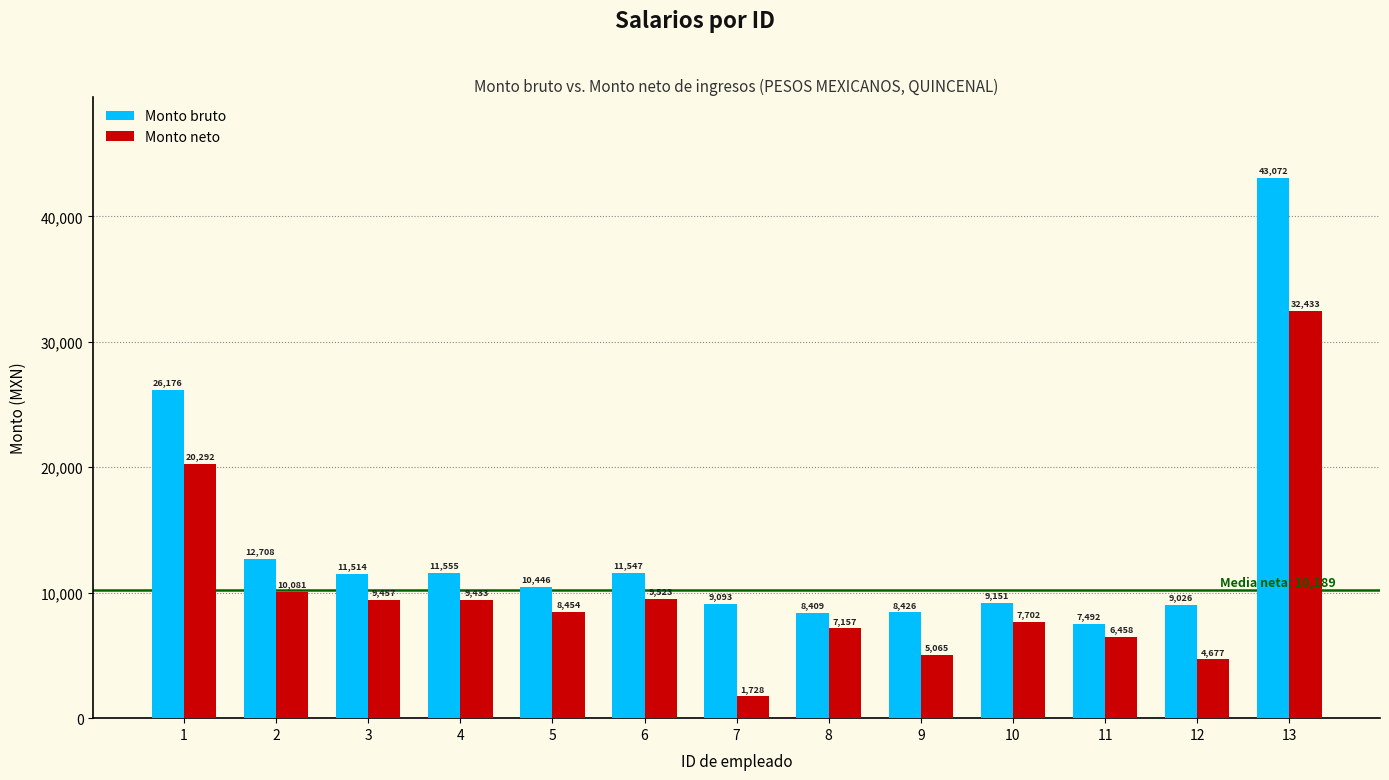

The value of Monto bruto at 5 is 10446.1. True or false?

True